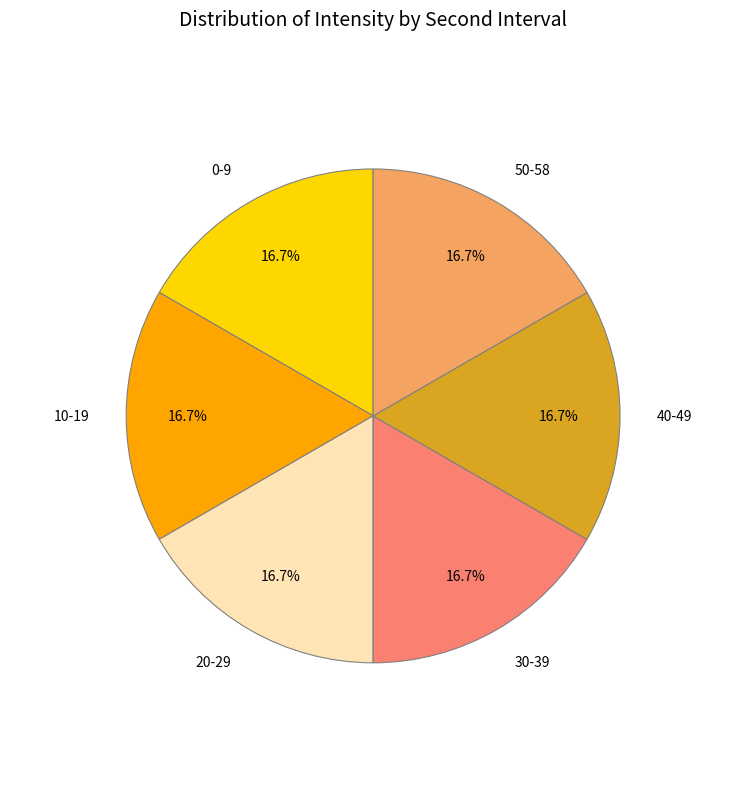

Is there a majority slice in this chart?

No